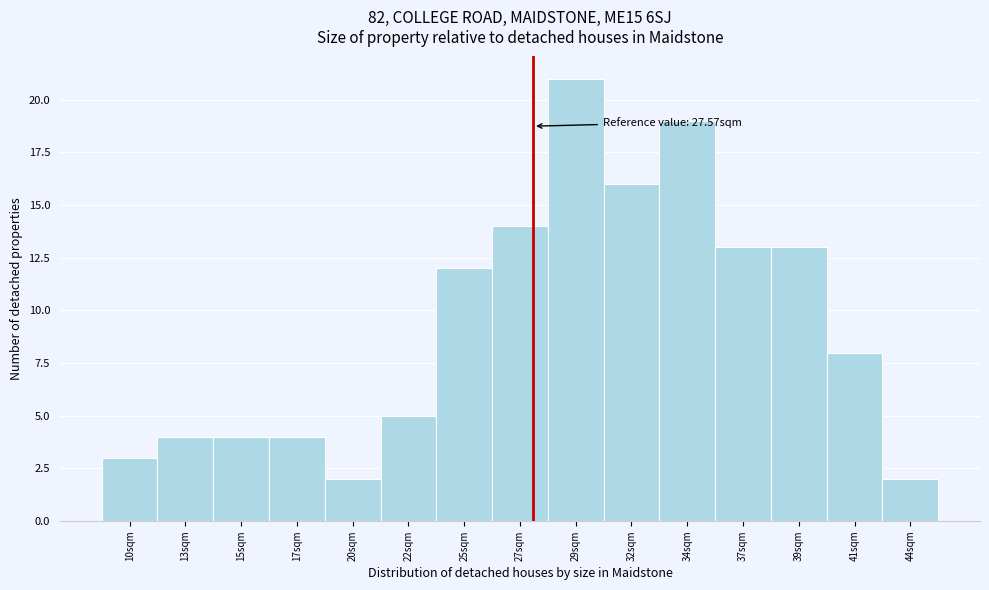

Reading left to right, list all the values displayed in this chart.

10sqm=3	13sqm=4	15sqm=4	17sqm=4	20sqm=2	22sqm=5	25sqm=12	27sqm=14	29sqm=21	32sqm=16	34sqm=19	37sqm=13	39sqm=13	41sqm=8	44sqm=2